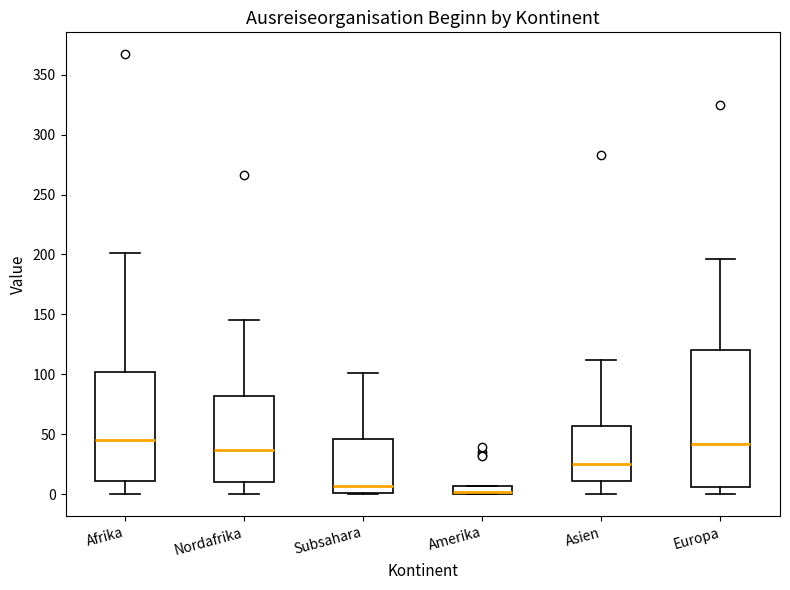

Which box's median line is the lowest?

Amerika